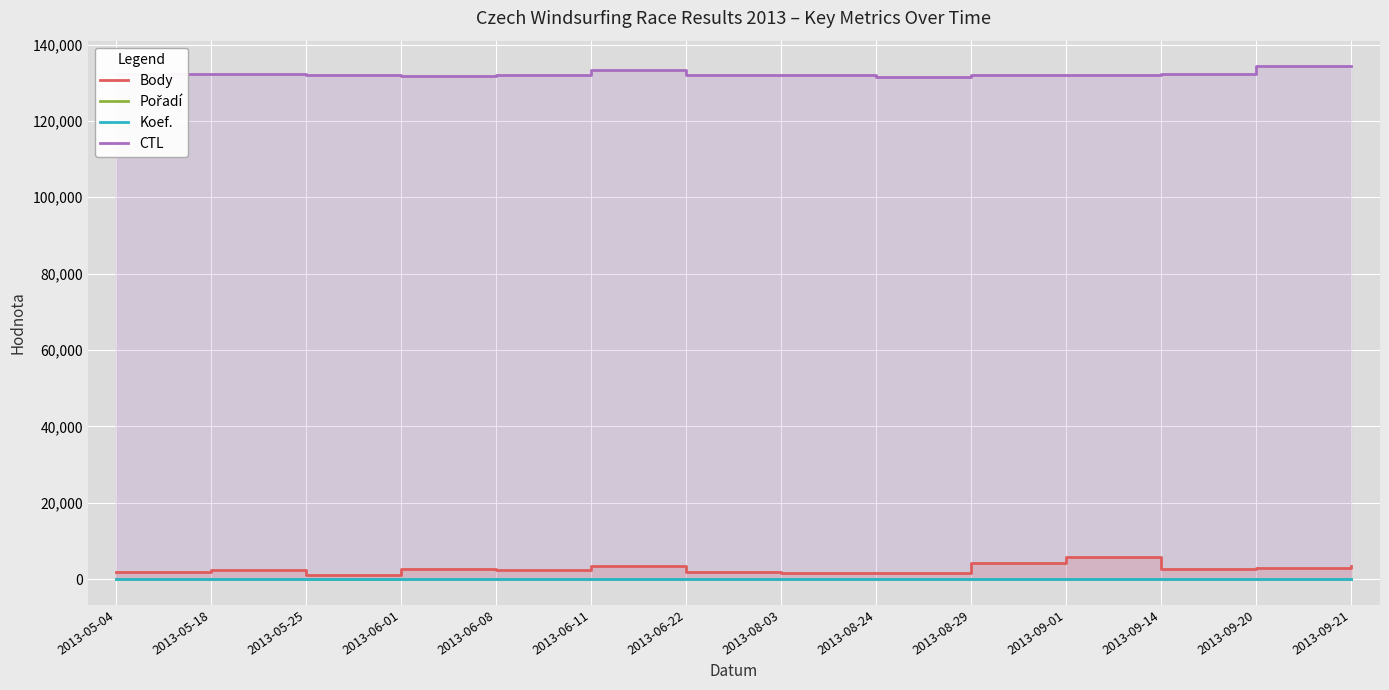

Which series has the largest total across all categories?

CTL